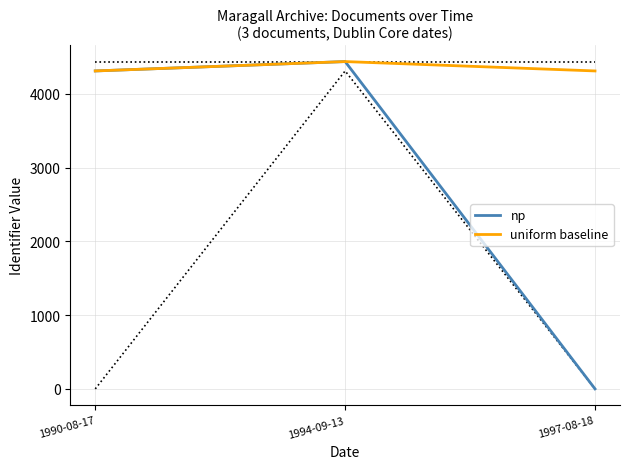

Rank the categories by uniform baseline value from highest to lowest.

1994-09-13, 1990-08-17, 1997-08-18